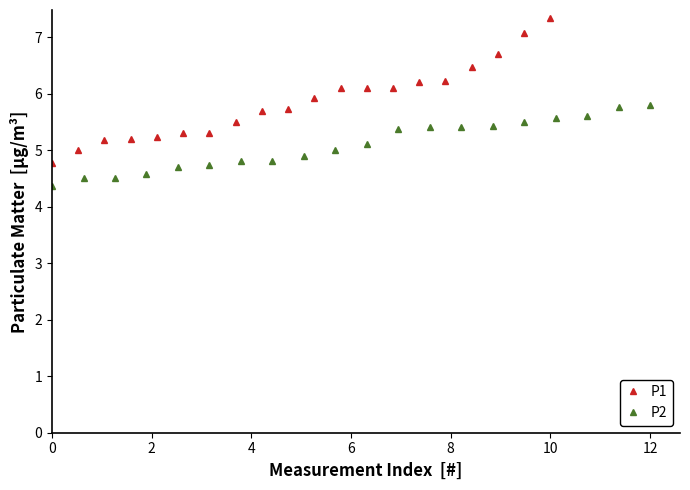

What are all the series names shown in the legend?

P1, P2